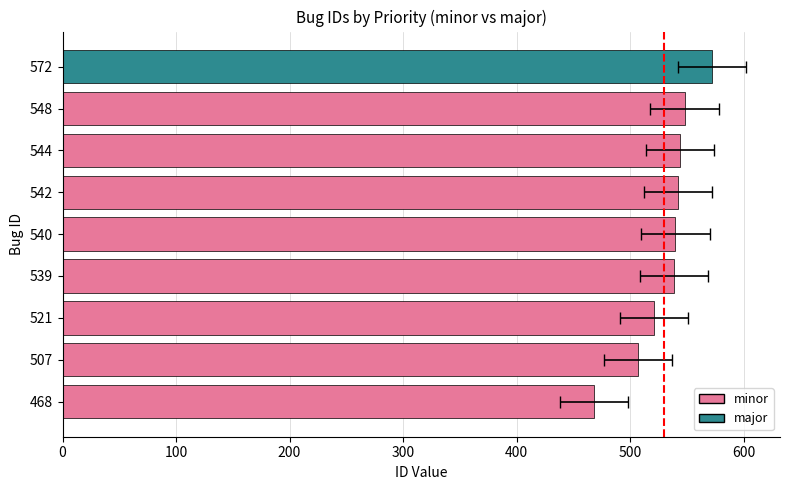

What is the value of the 3rd bar from the left?

521